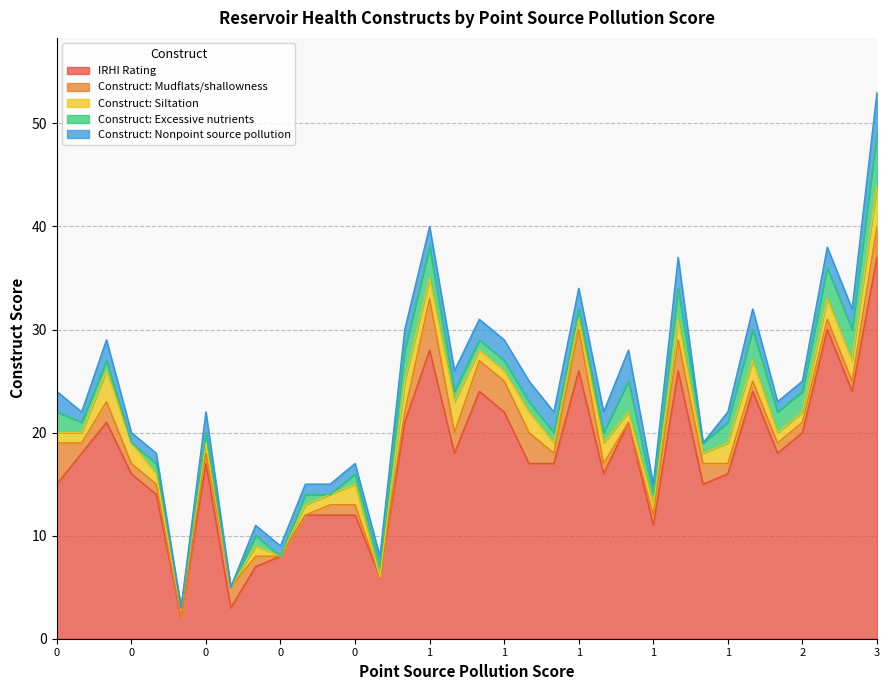

What is the maximum value shown in the chart?

37